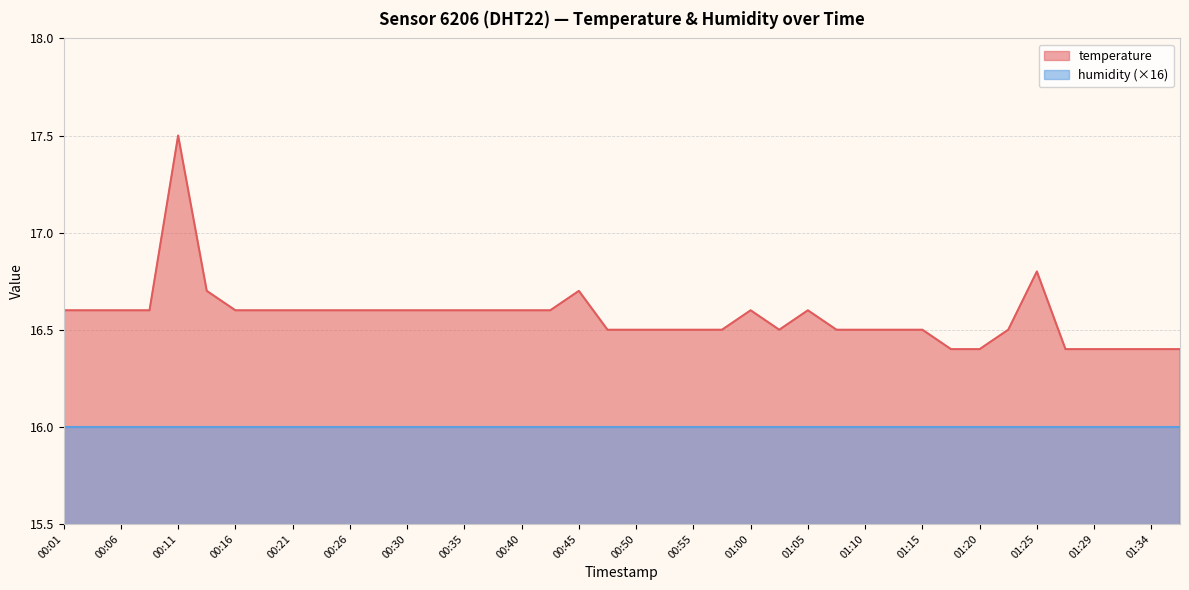

What is the value of the 10th point from the left?

16.6